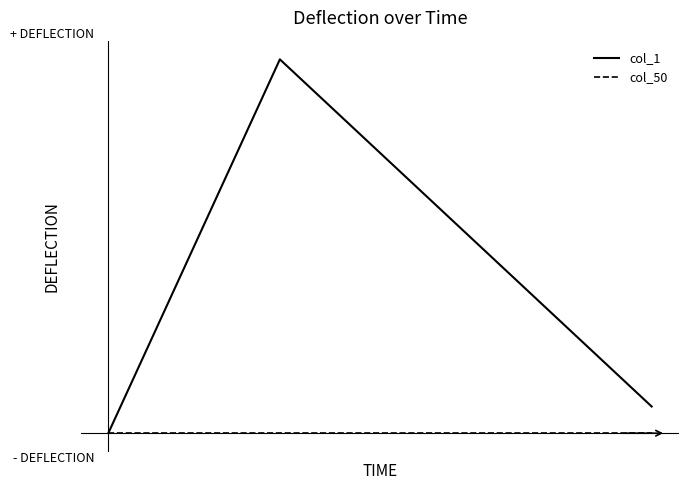

Is this an area chart (filled region under the line)?

No